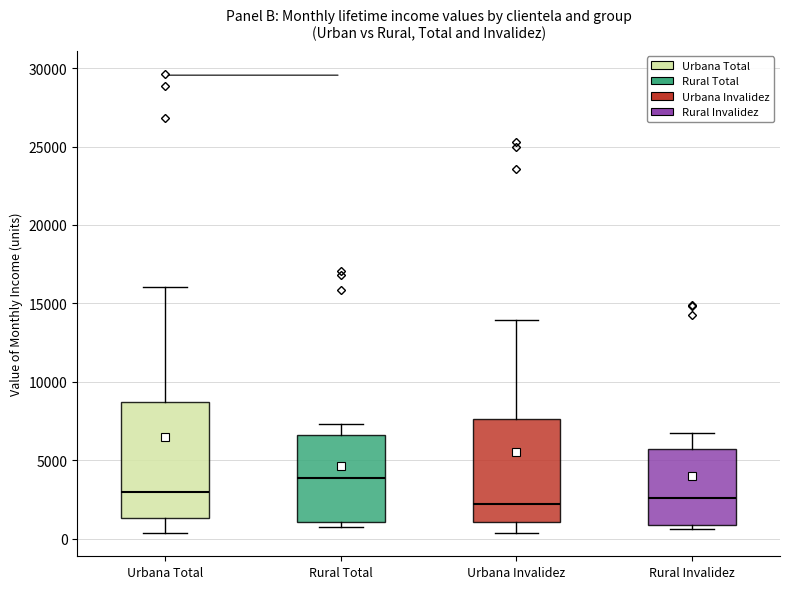

Which box has the highest median line?

Rural Total